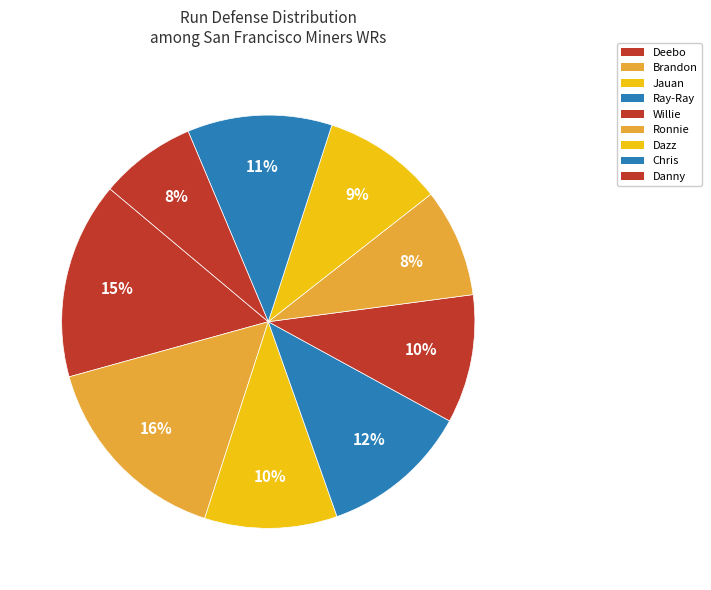

Does Ronnie represent more than half of the total?

No